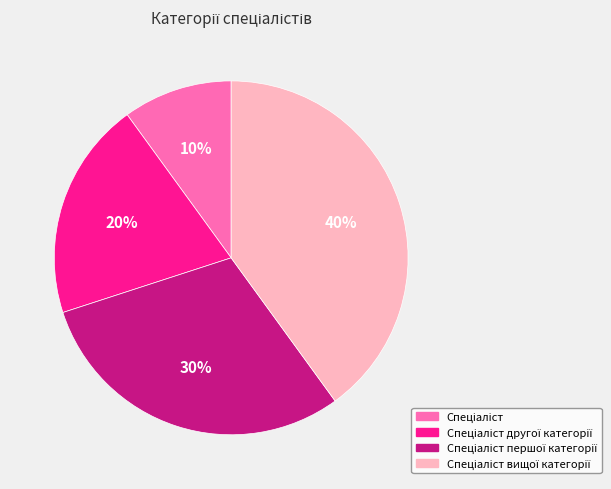

To the nearest percent, what is the average slice percentage?

25%